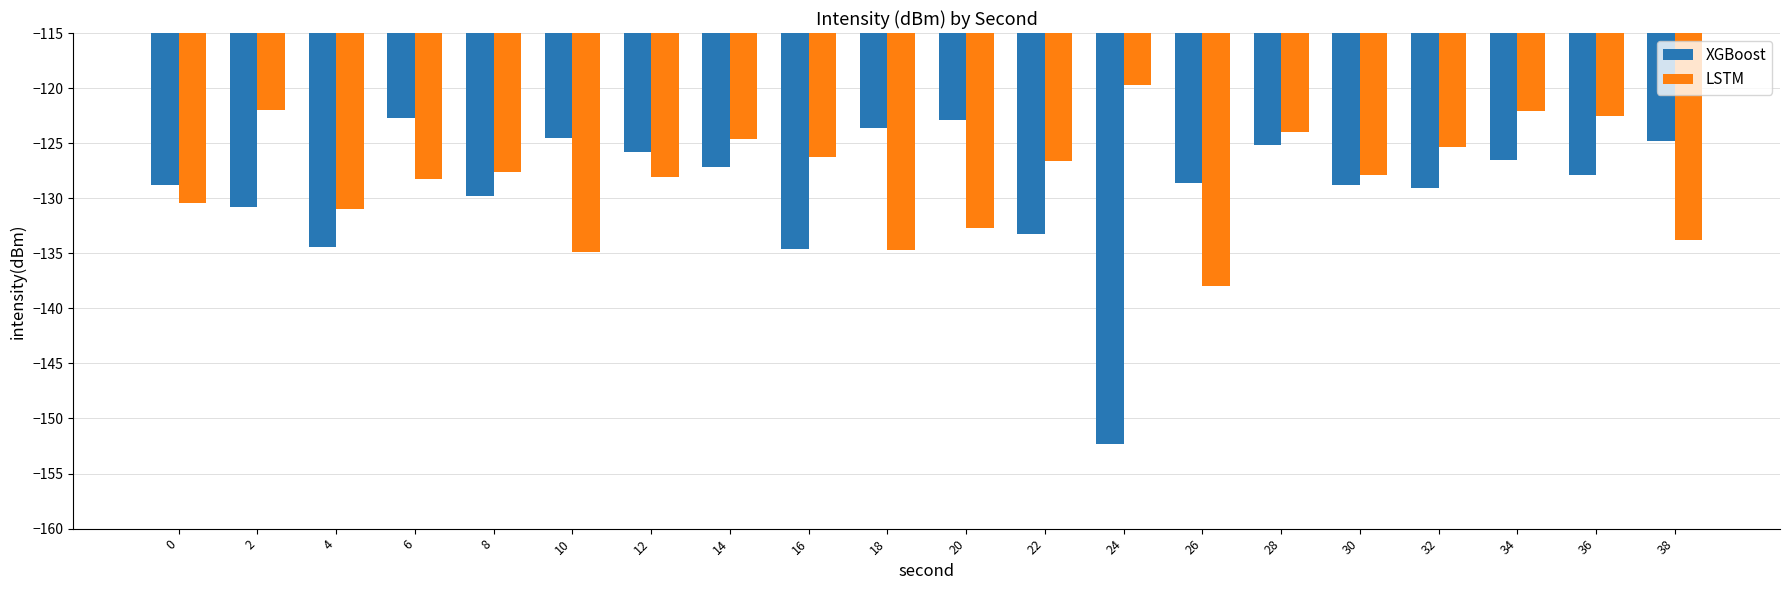

True or false: LSTM has a value of -122.1 at 34.

True